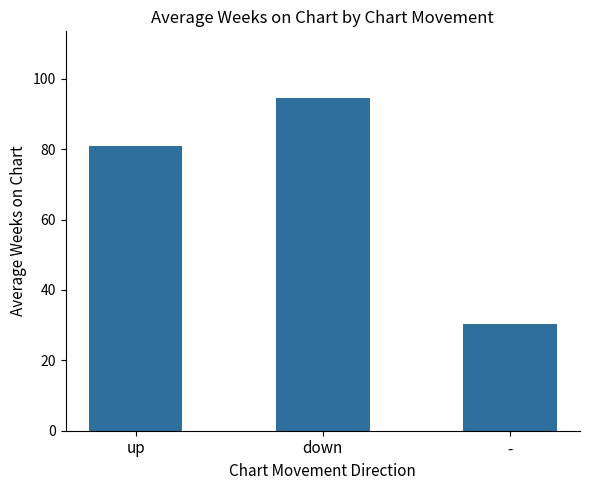

True or false: the data shows 81.0 at up.

True